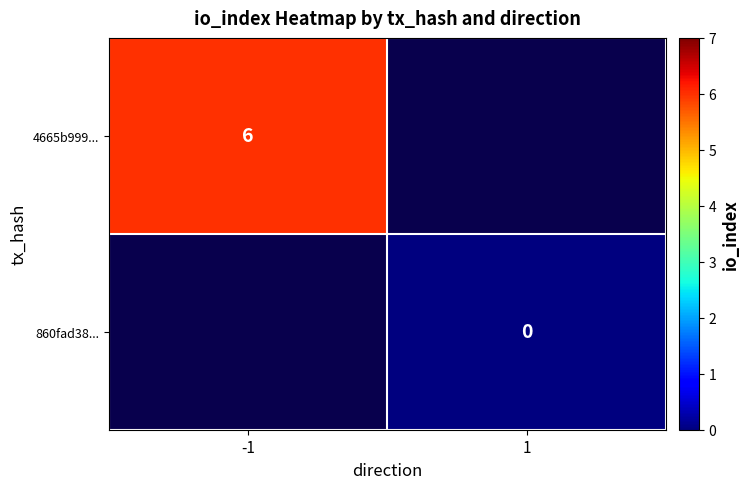

Is it true that 4665b999... equals 6 at -1?

True